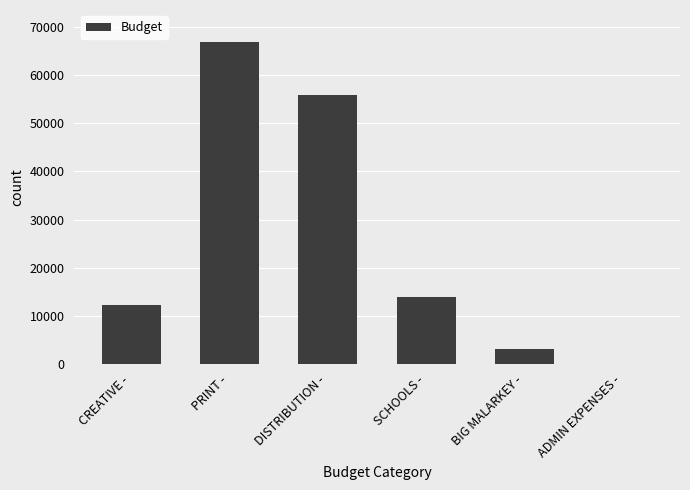

What is the sum of all values?

151965.1